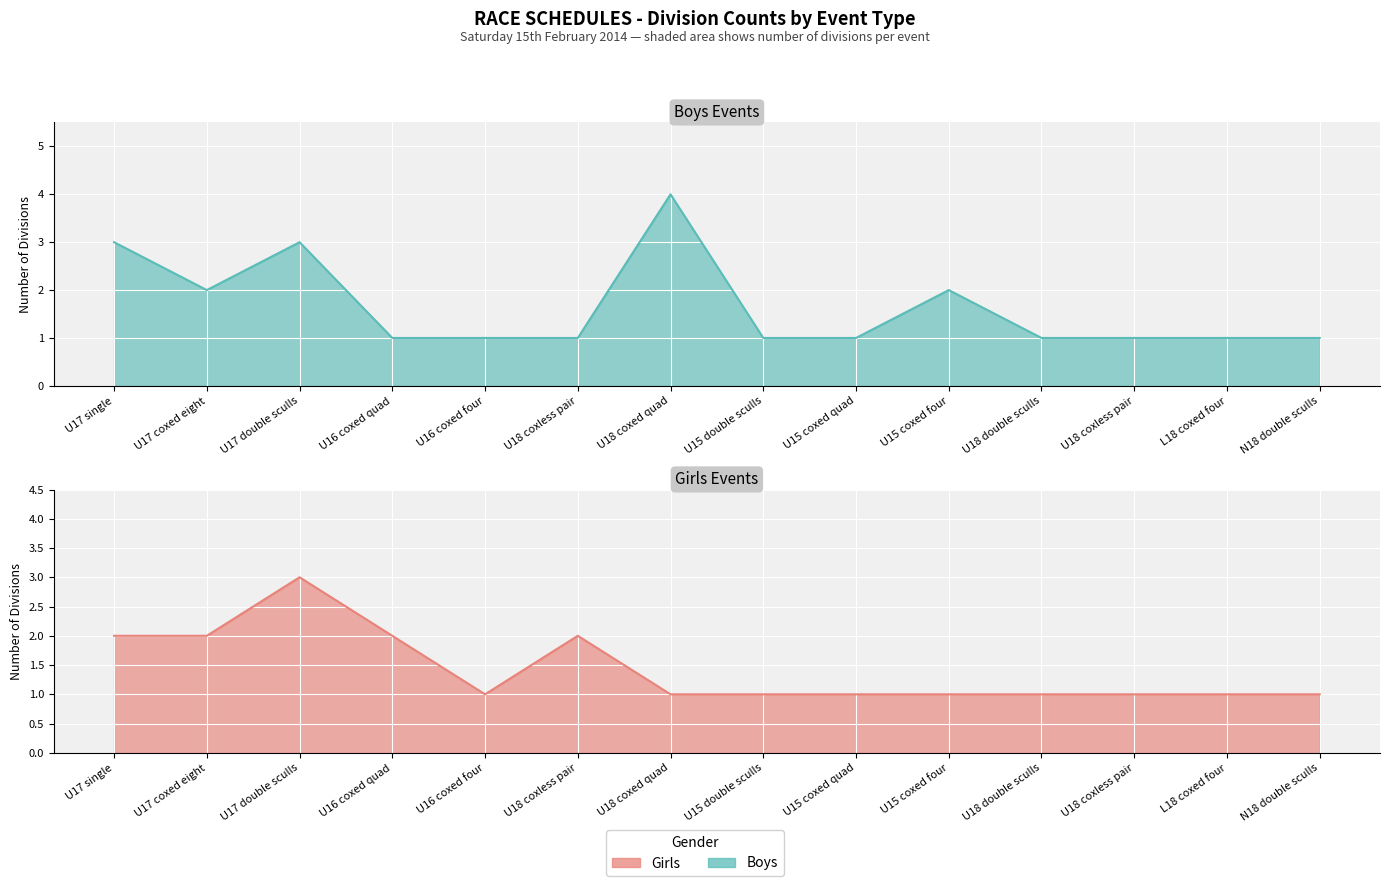

How many intersections are there between Girls and Boys?

1